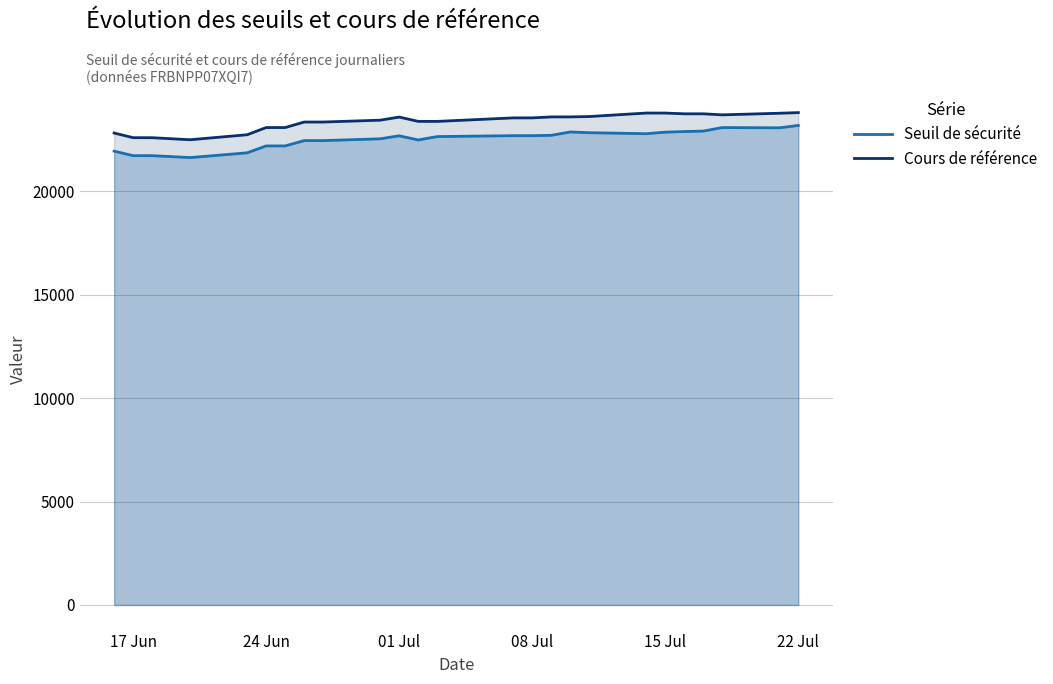

Is it true that Seuil de sécurité equals 5675.5 at 01 Jul?

False